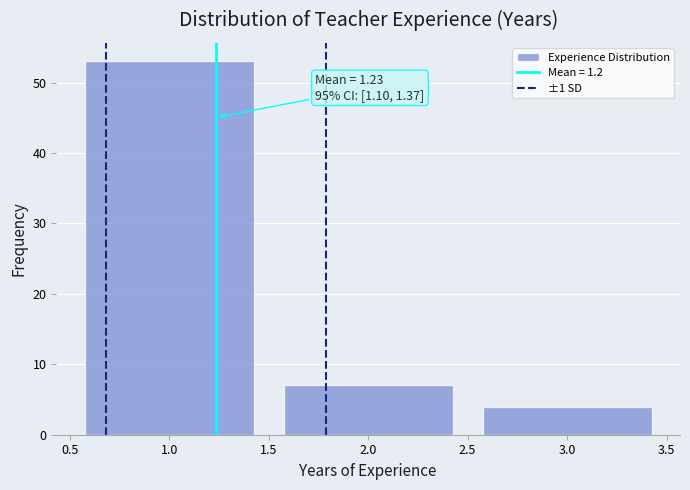

Reading left to right, what are all the values shown in this chart?

53	7	4